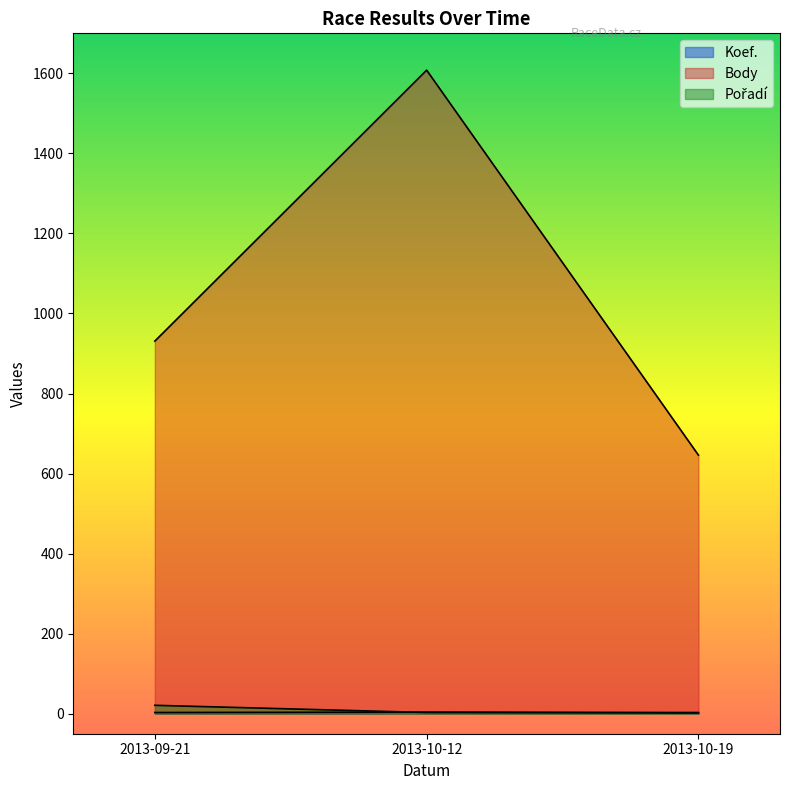

At which category is the sum across all series the highest?

2013-10-12